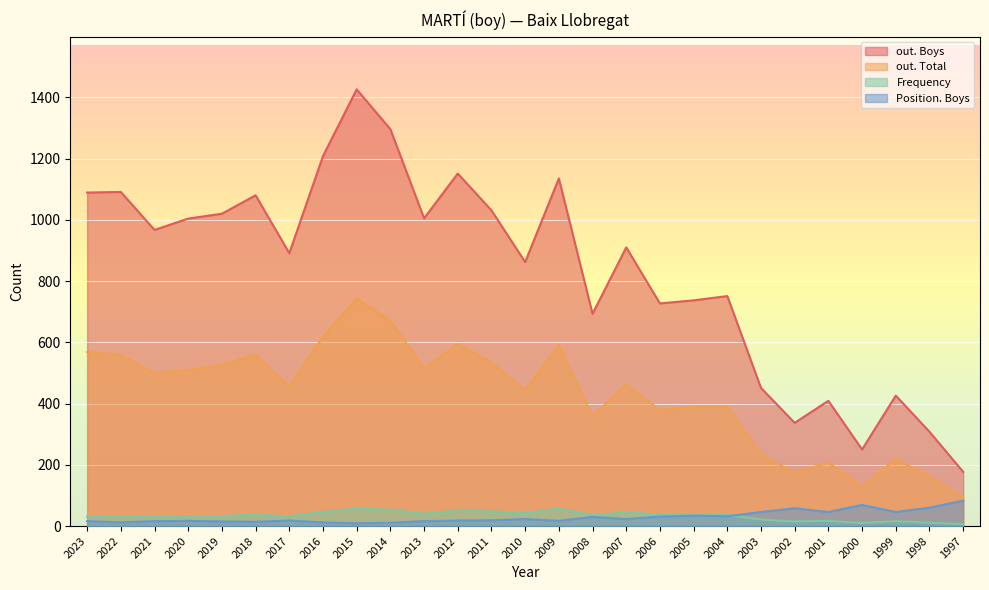

What are all the series names shown in the legend?

out. Boys, out. Total, Frequency, Position. Boys